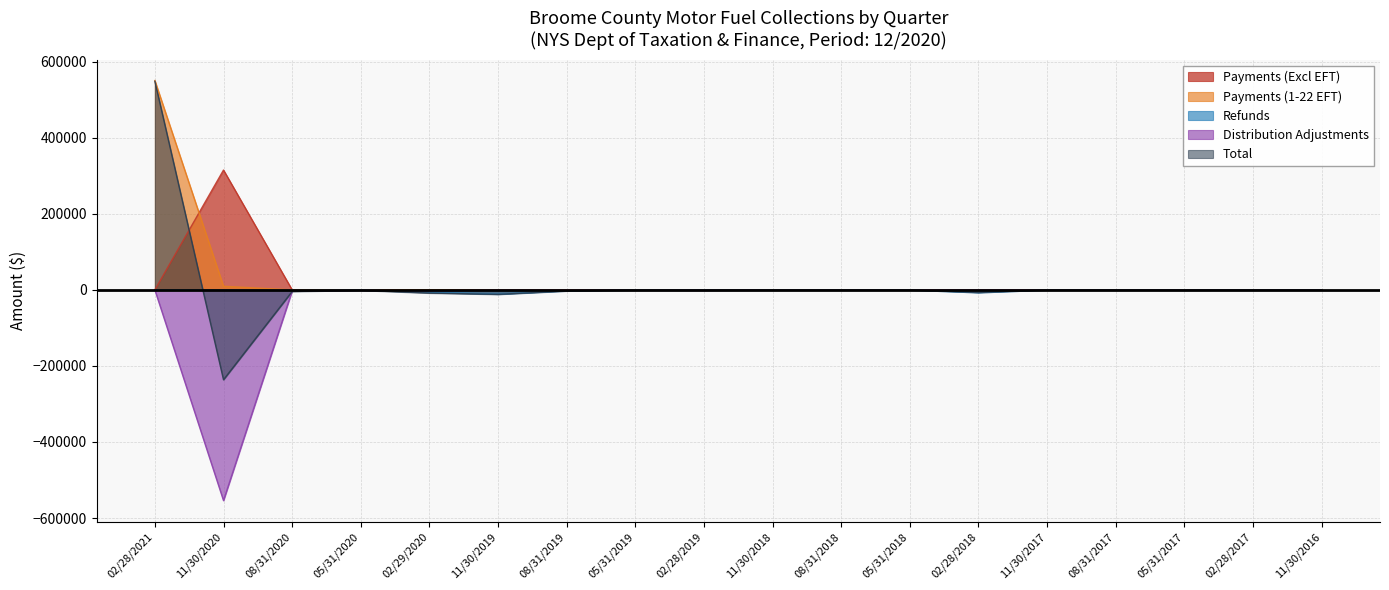

What is the value of the Refunds point at the 3rd from the left?

-1418.2